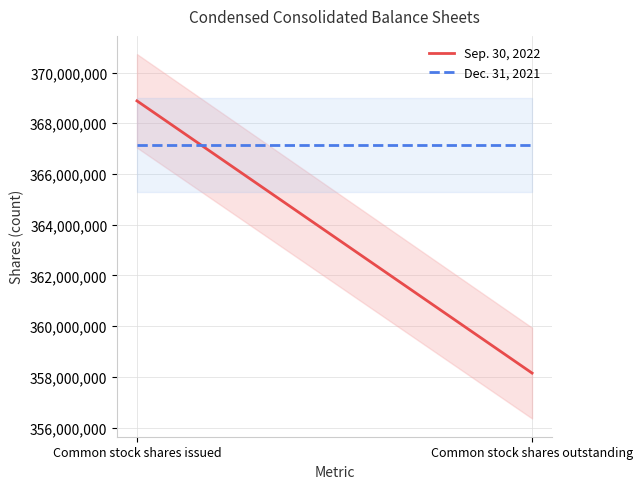

Reading right to left, transcribe all the data shown in this chart.

Sep. 30, 2022: Common stock shares outstanding=358149185	Common stock shares issued=368882887
Dec. 31, 2021: Common stock shares outstanding=367144500	Common stock shares issued=367144500